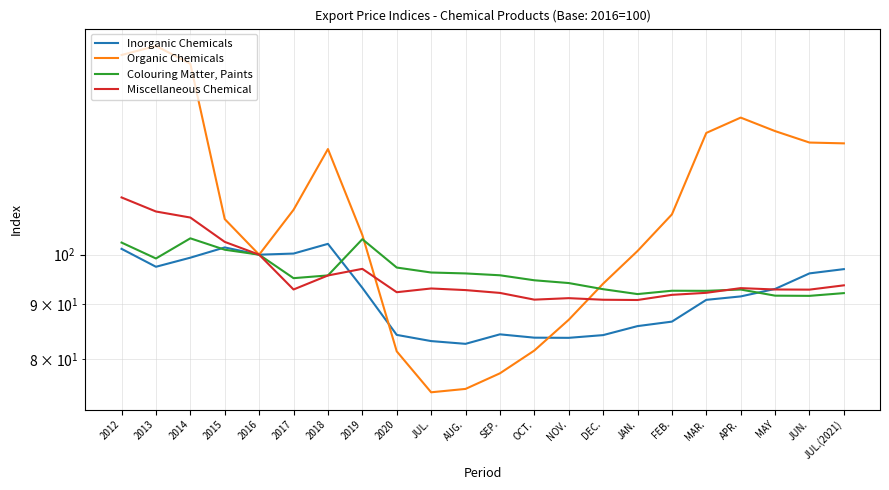

Between 2017 and 2019, which series saw the biggest shift?

Colouring Matter, Paints